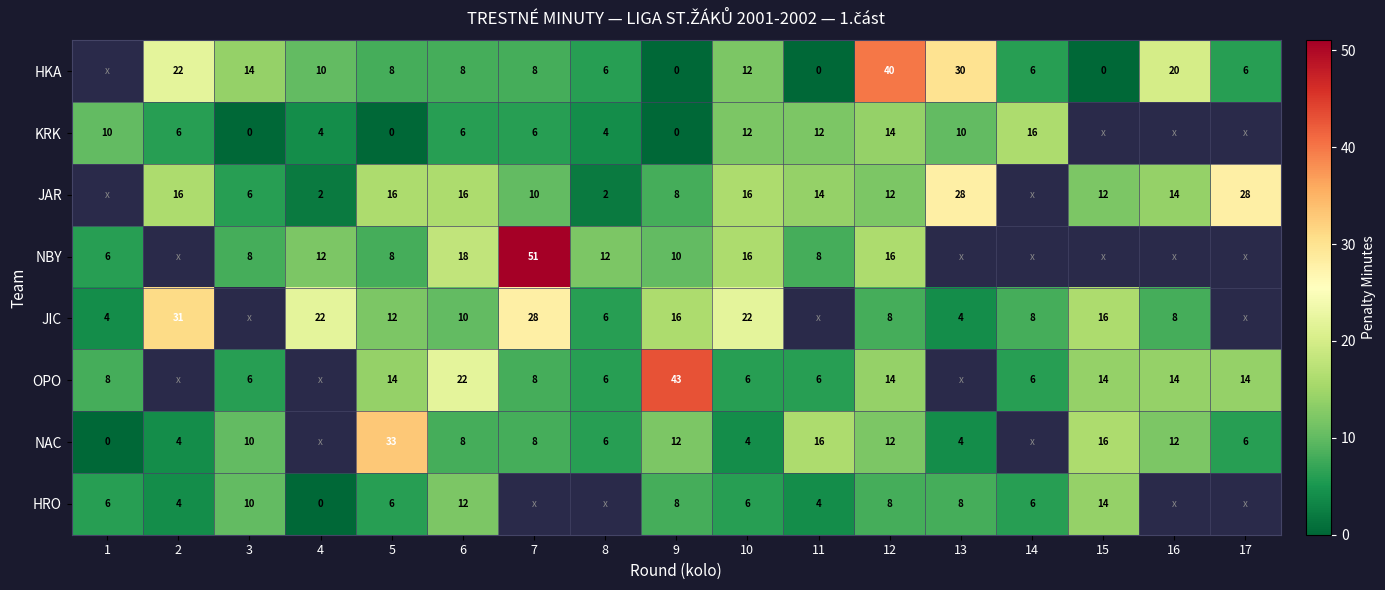

Is the value of JIC at 6 greater than the value of NAC at 13?

Yes